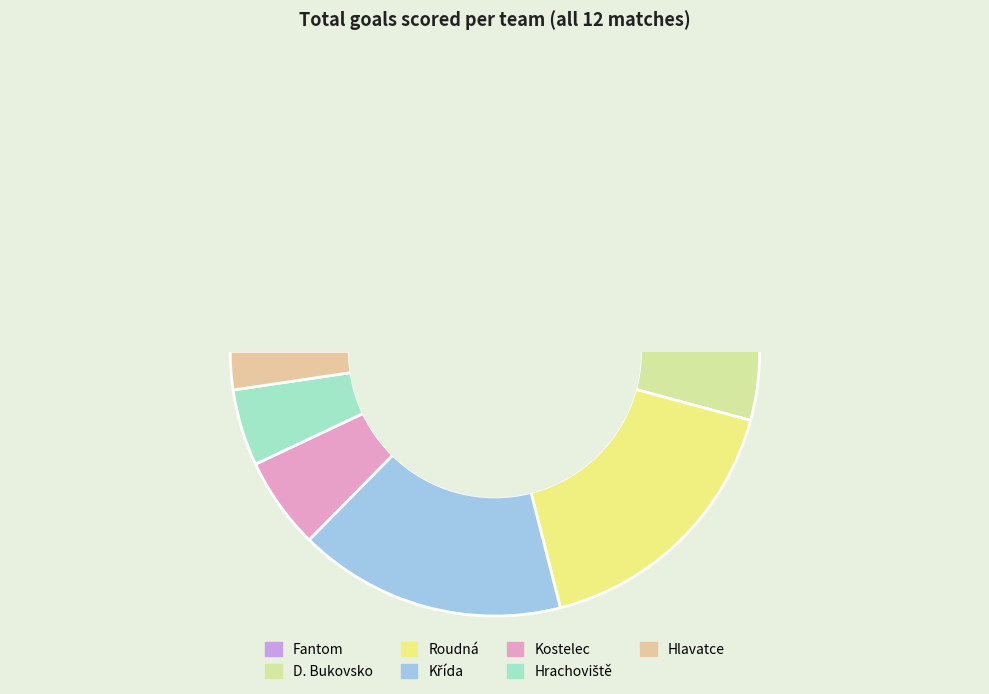

Does any single category account for the majority?

No